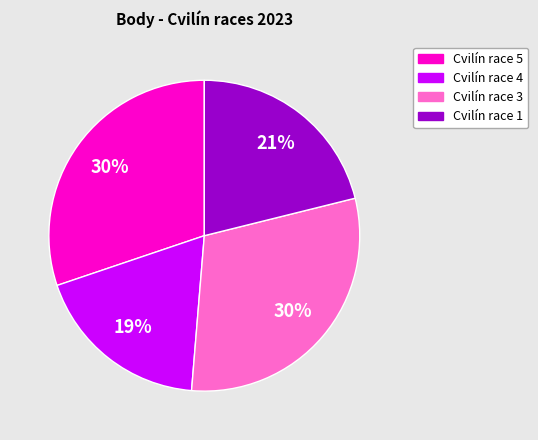

What is the smallest slice in the pie chart?

Cvilín race 4